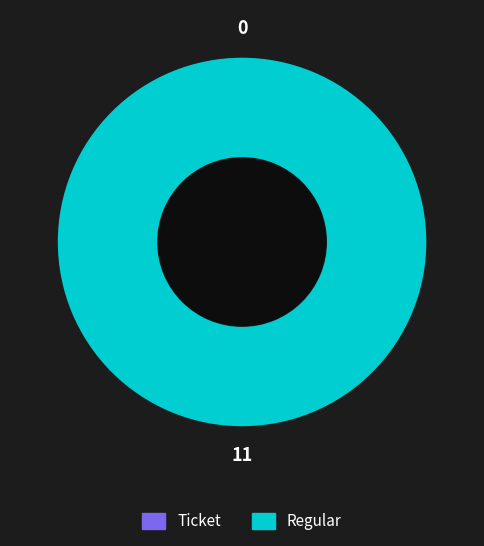

To the nearest percent, what percentage of the pie is Regular?

100%